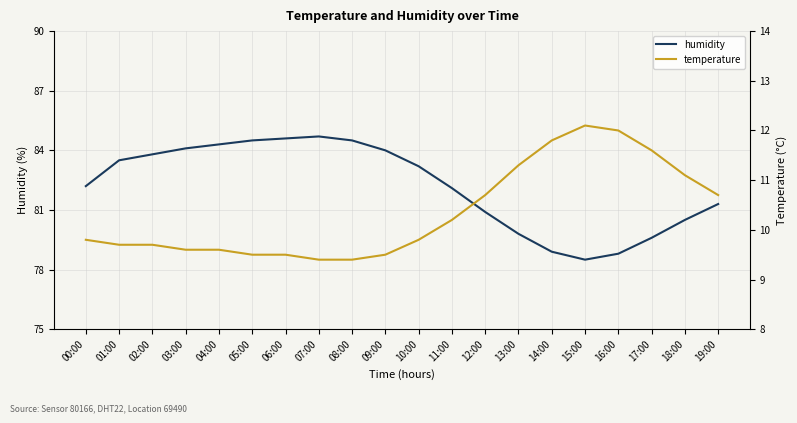

Reading left to right, transcribe all the data shown in this chart.

humidity: 82.2	83.5	83.8	84.1	84.3	84.5	84.6	84.7	84.5	84.0	83.2	82.1	80.9	79.8	78.9	78.5	78.8	79.6	80.5	81.3
temperature: 9.8	9.7	9.7	9.6	9.6	9.5	9.5	9.4	9.4	9.5	9.8	10.2	10.7	11.3	11.8	12.1	12.0	11.6	11.1	10.7